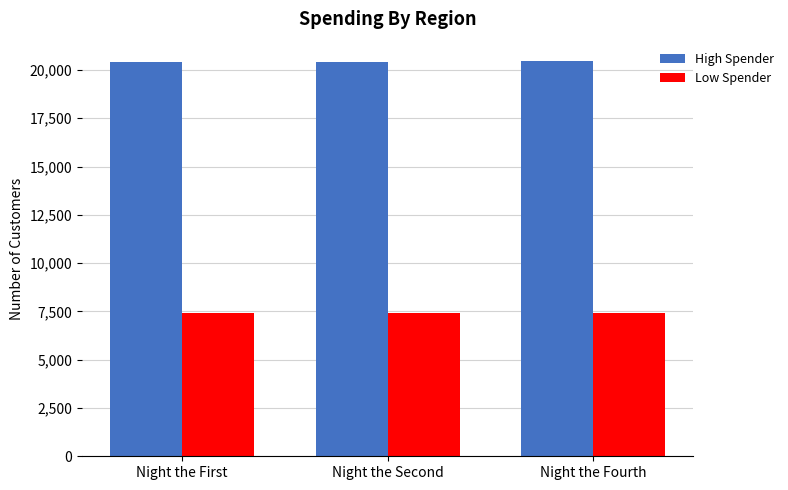

What is the spread (max minus min) of values at Night the First?

12990